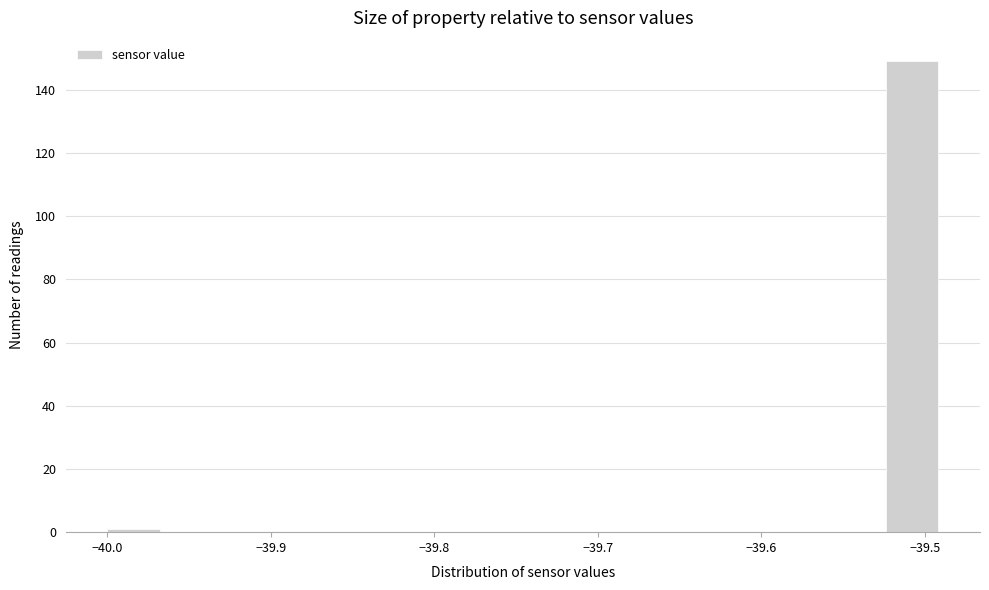

Around what value on the x-axis is the tallest bar? Give the approximate position of its centre, as read against the axis.

-39.51